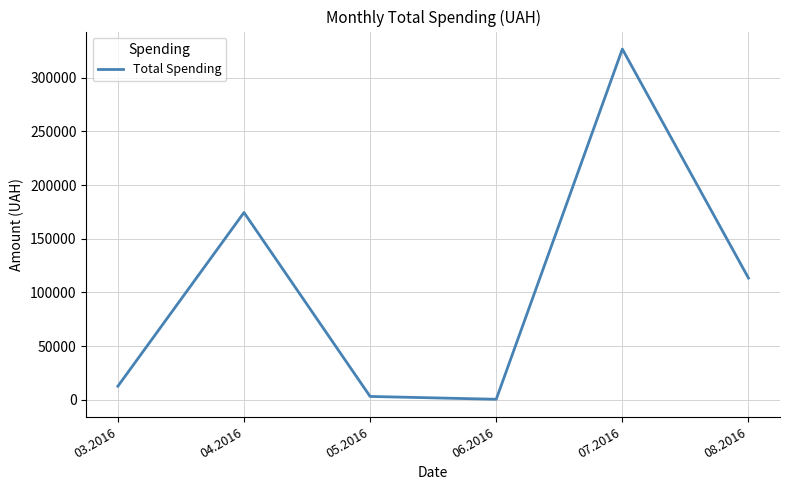

Between 07.2016 and 04.2016, which is larger?

07.2016